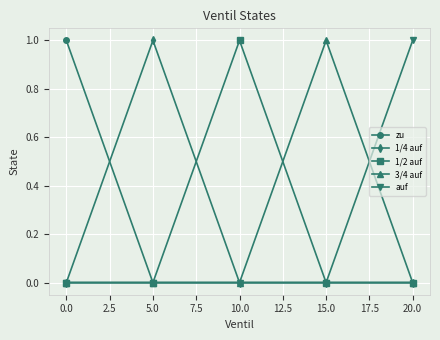

The value of 3/4 auf at 5.0 is 1. True or false?

False